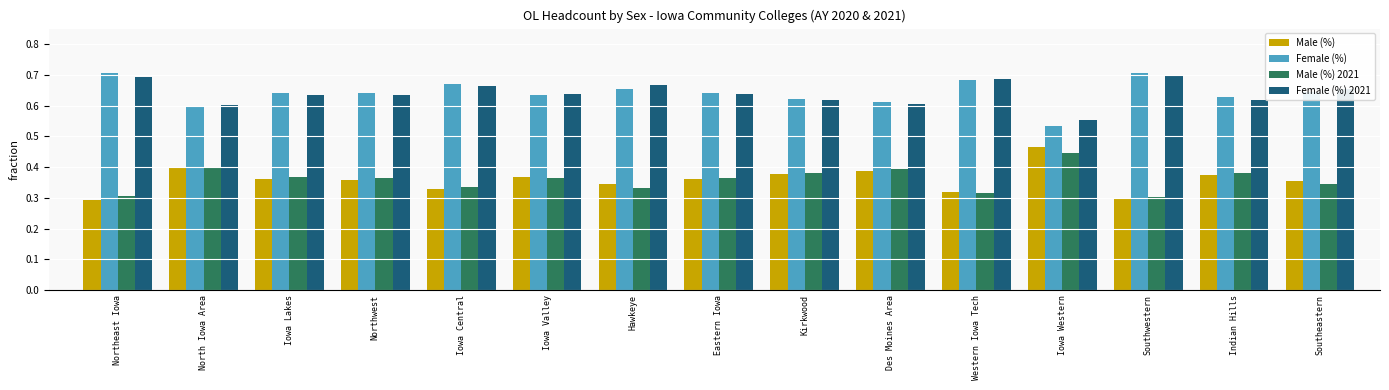

True or false: Female (%) 2021 has a value of 0.9 at Iowa Valley.

False